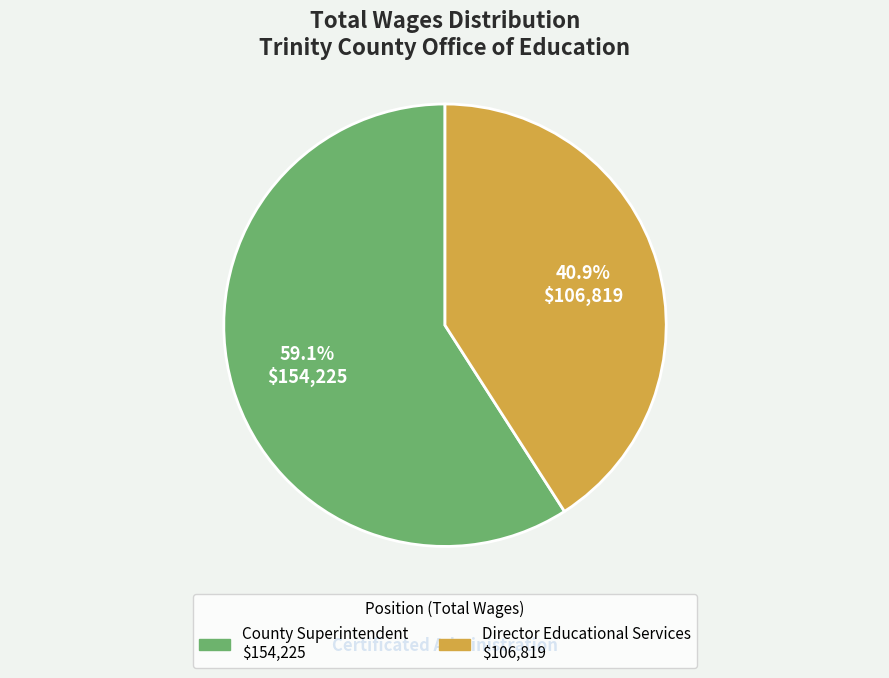

What is the majority slice?

County Superintendent